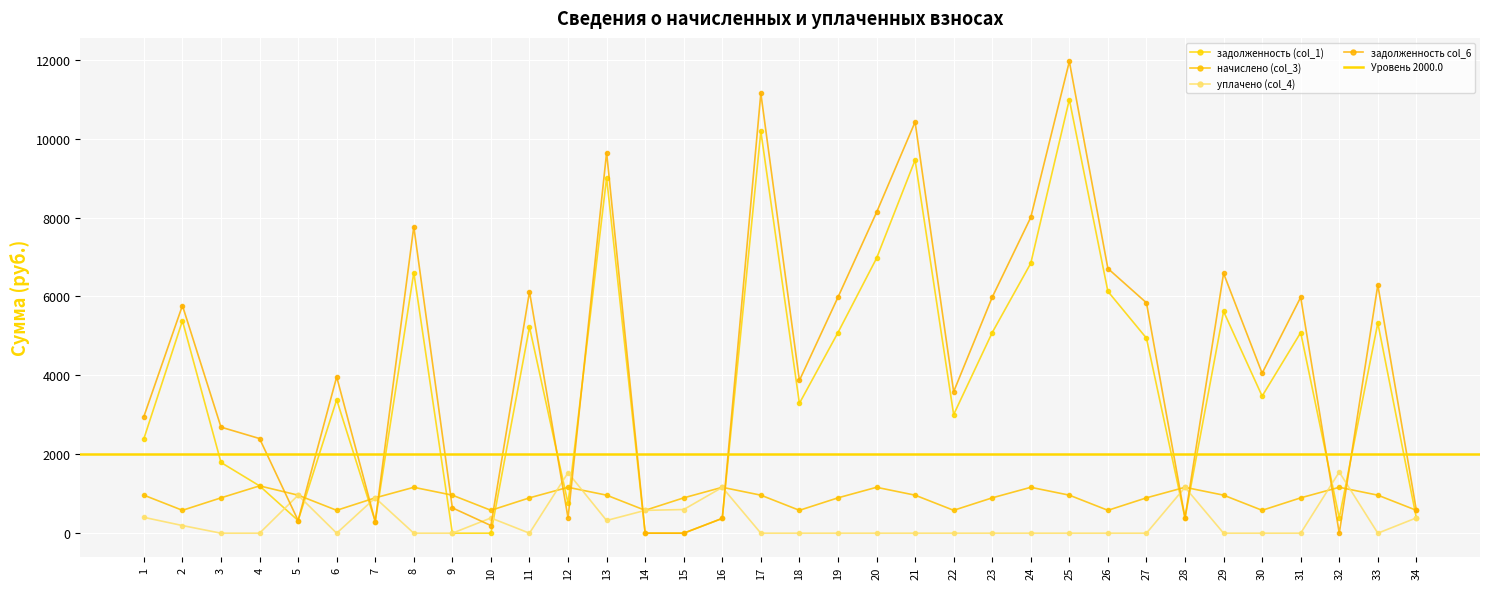

At which category is the sum across all series the highest?

25